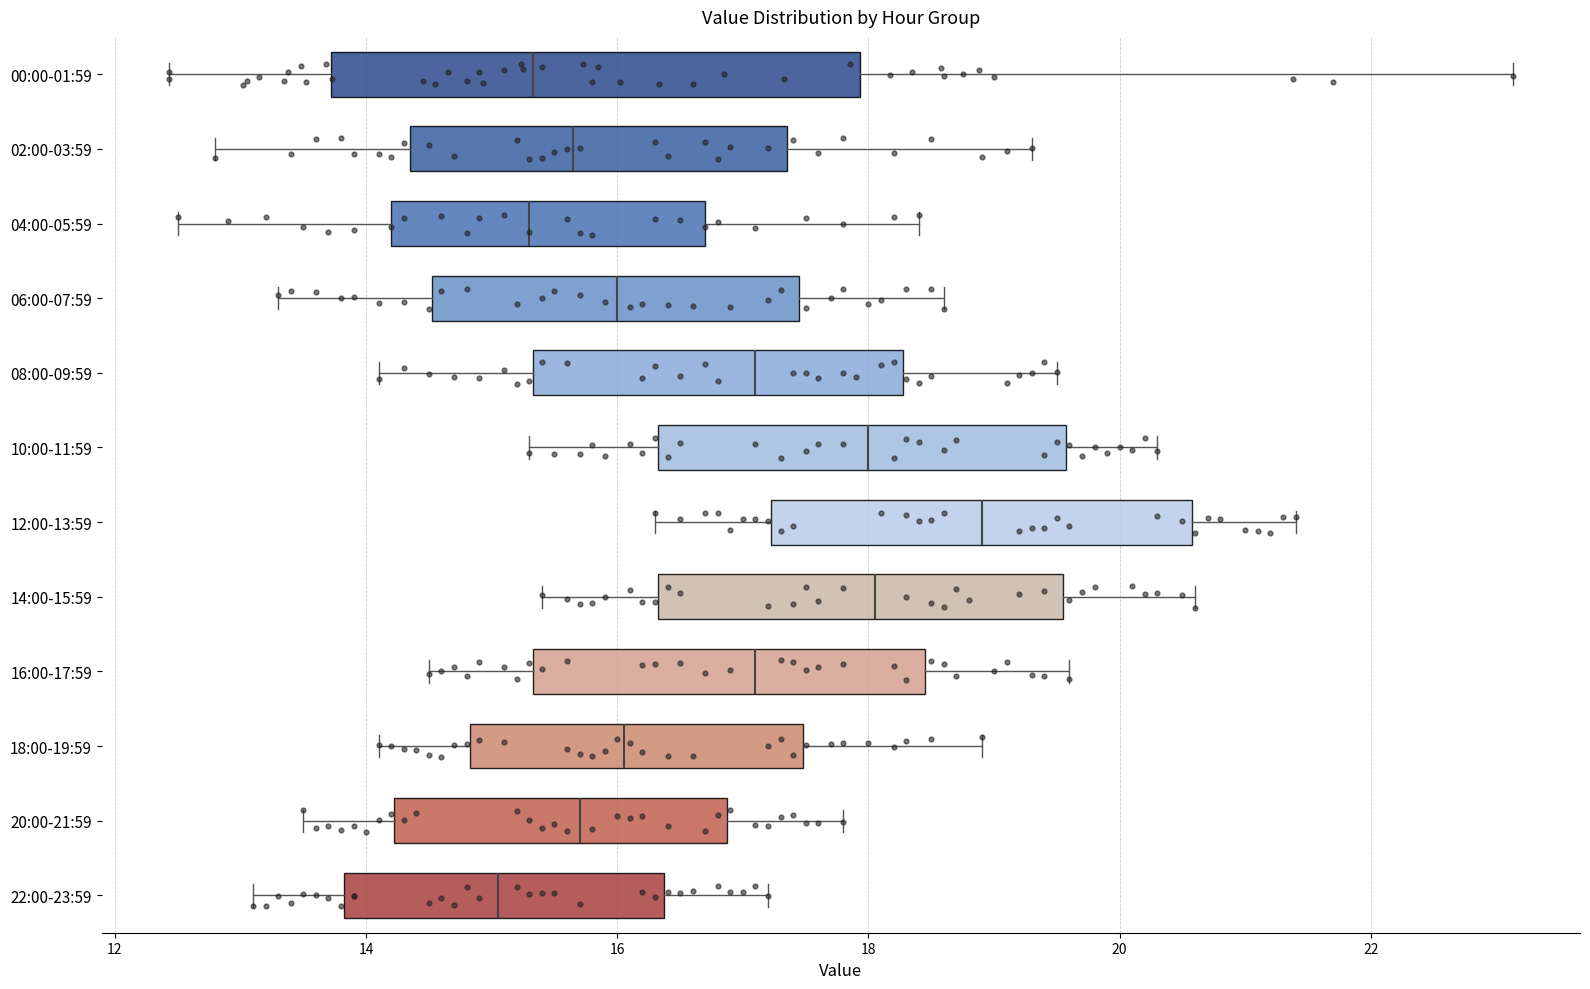

Reading bottom to top, read every box against the x-axis: the position of its median line, the range the box covers, and the ends of its whiskers. The values are not printed on the chart, so give them approximately, as read against the axis.

22:00-23:59: median 15.0, box 13.8 to 16.4, whiskers 13.2 to 17.2
20:00-21:59: median 15.8, box 14.2 to 16.8, whiskers 13.6 to 17.8
18:00-19:59: median 16.0, box 14.8 to 17.4, whiskers 14.2 to 19.0
16:00-17:59: median 17.2, box 15.4 to 18.4, whiskers 14.6 to 19.6
14:00-15:59: median 18.0, box 16.4 to 19.6, whiskers 15.4 to 20.6
12:00-13:59: median 19.0, box 17.2 to 20.6, whiskers 16.4 to 21.4
10:00-11:59: median 18.0, box 16.4 to 19.6, whiskers 15.4 to 20.4
08:00-09:59: median 17.2, box 15.4 to 18.2, whiskers 14.2 to 19.6
06:00-07:59: median 16.0, box 14.6 to 17.4, whiskers 13.4 to 18.6
04:00-05:59: median 15.4, box 14.2 to 16.8, whiskers 12.6 to 18.4
02:00-03:59: median 15.6, box 14.4 to 17.4, whiskers 12.8 to 19.4
00:00-01:59: median 15.4, box 13.8 to 18.0, whiskers 12.4 to 23.2